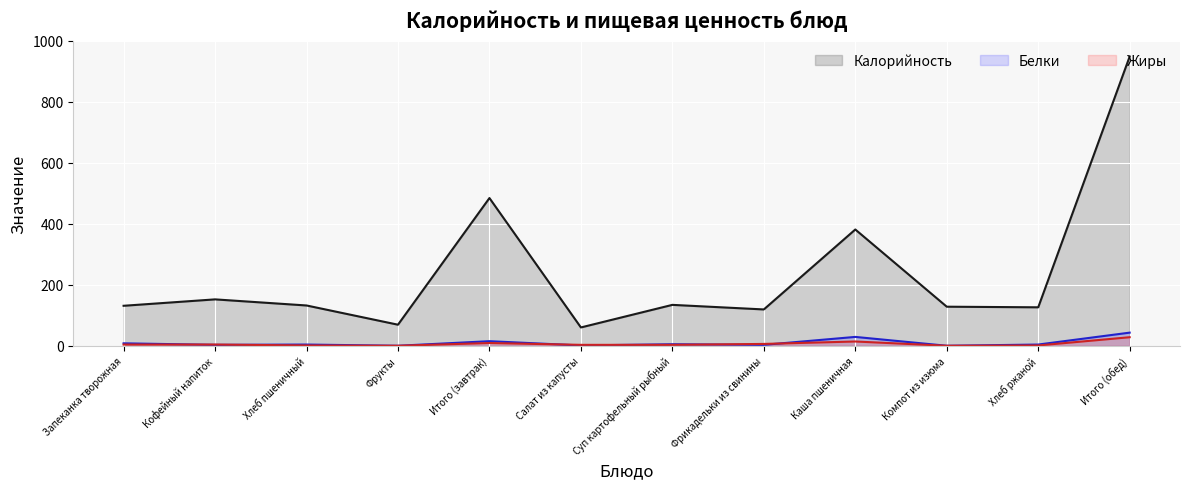

Reading left to right, transcribe all the data shown in this chart.

Калорийность: 131	152	132	69	484	60	134	119	381	128	126	948
Белки: 8	3	4	0	15	1	5	3	29	0	4	43
Жиры: 4	4	1	0	9	3	3	6	14	0	1	28